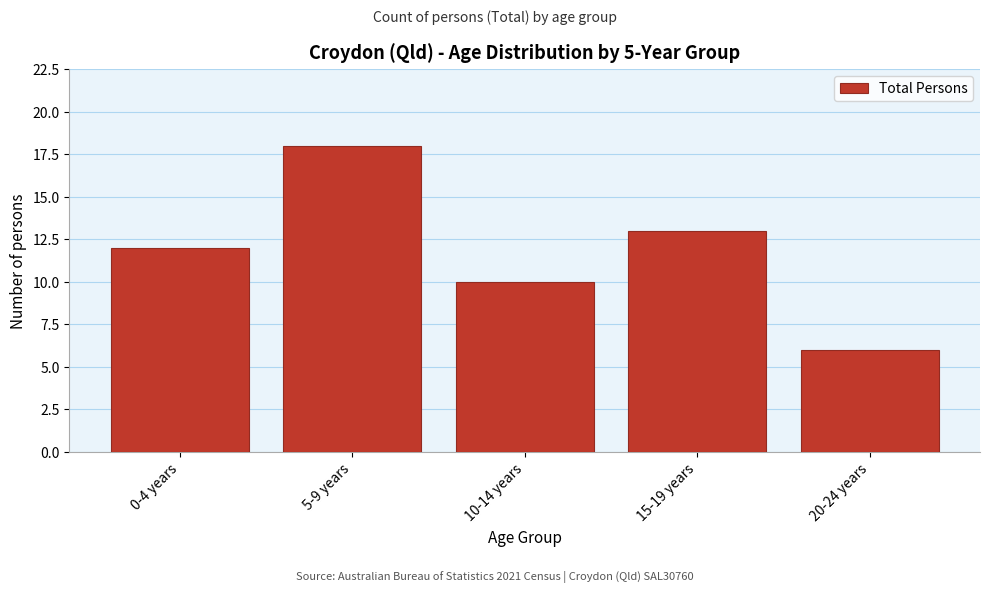

Reading left to right, list all the values displayed in this chart.

12	18	10	13	6